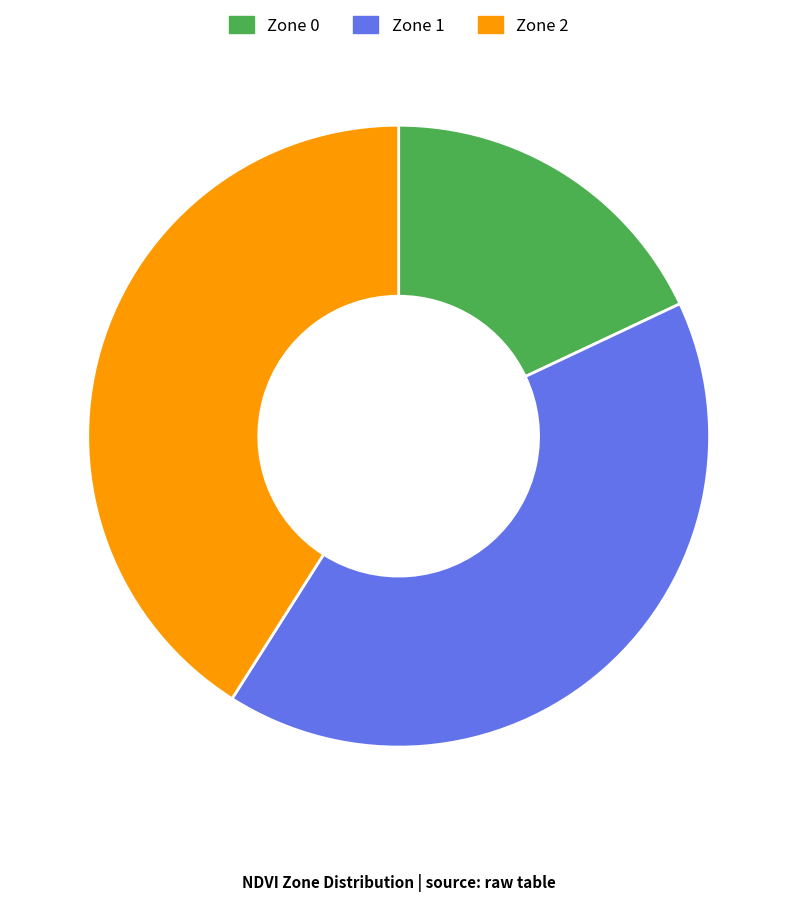

Combined, do Zone 2 and Zone 1 account for over 50%?

Yes